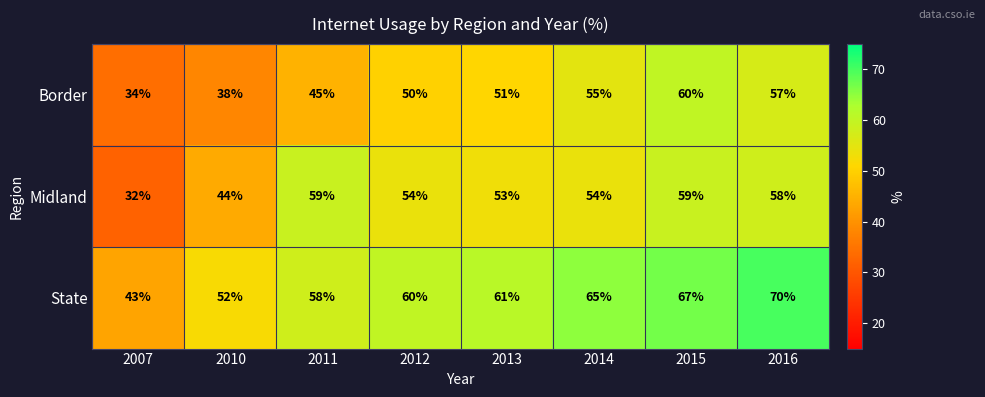

Reading left to right, what are all the values shown in this chart?

Border: 34	38	45	50	51	55	60	57
Midland: 32	44	59	54	53	54	59	58
State: 43	52	58	60	61	65	67	70